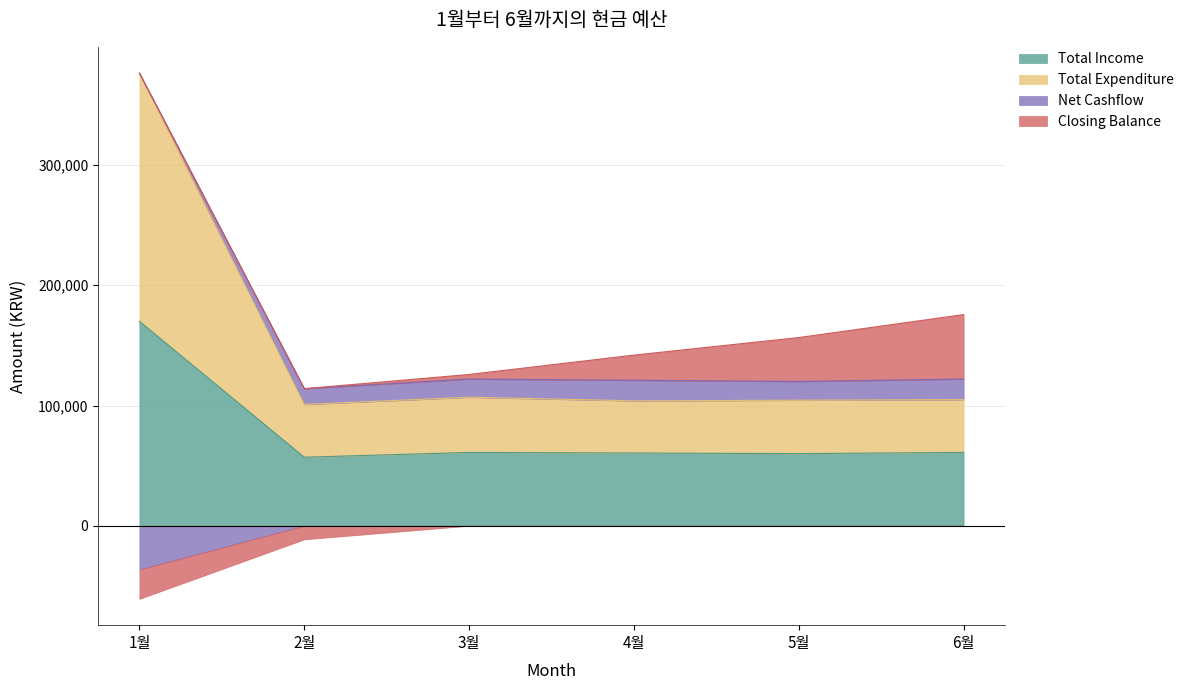

What is the spread (max minus min) of values at 5월?

60000